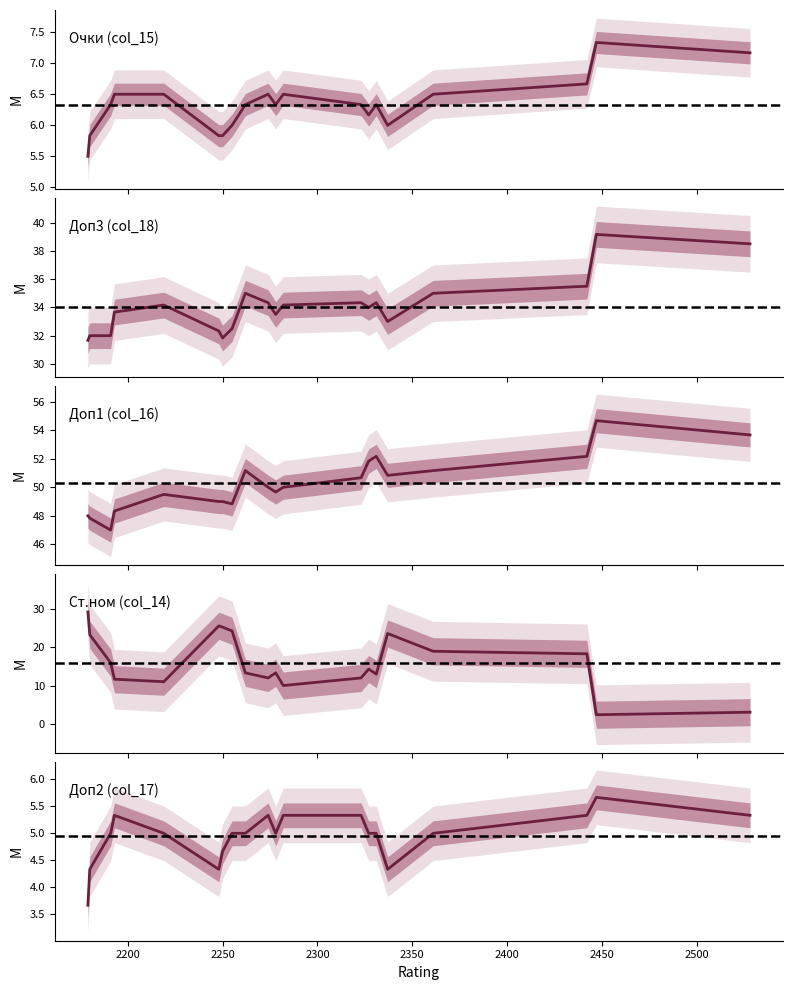

Count the number of data series in this chart.

5